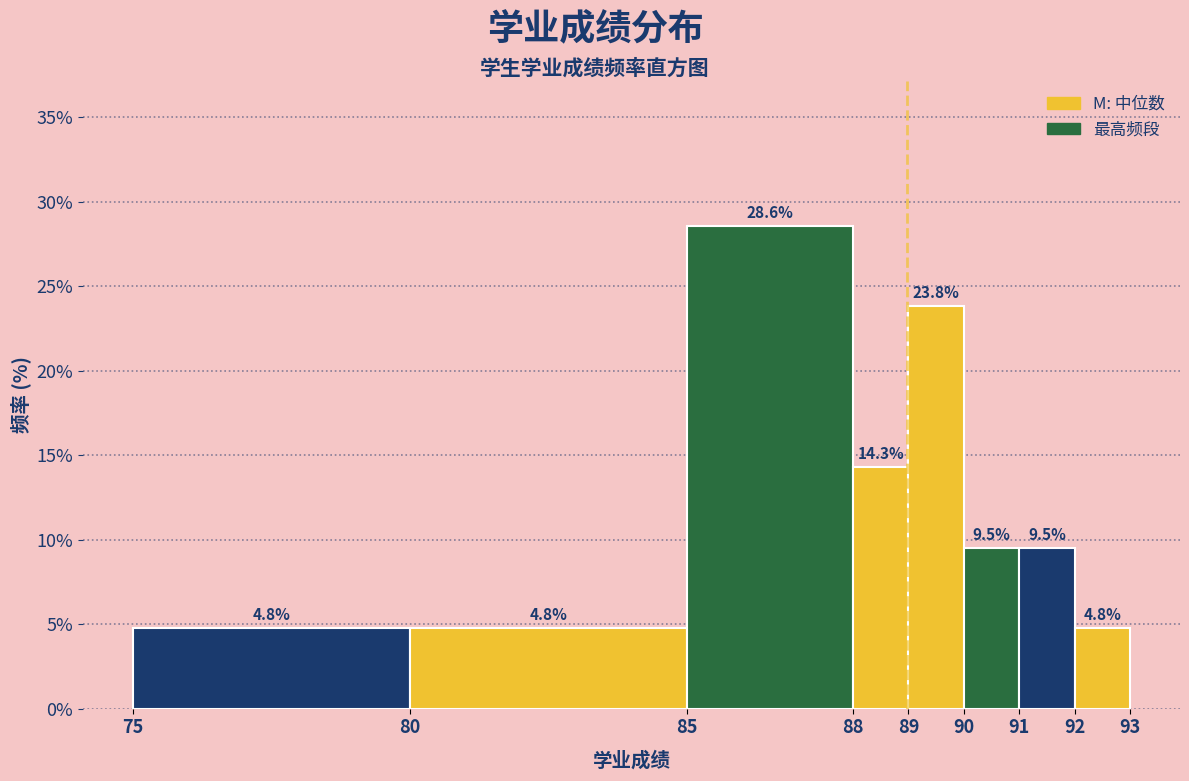

Reading left to right, transcribe this chart: for each bar, give the range it covers on the x-axis and its height.

75 to 80: 4.8
80 to 85: 4.8
85 to 88: 28.6
88 to 89: 14.3
89 to 90: 23.8
90 to 91: 9.5
91 to 92: 9.5
92 to 93: 4.8